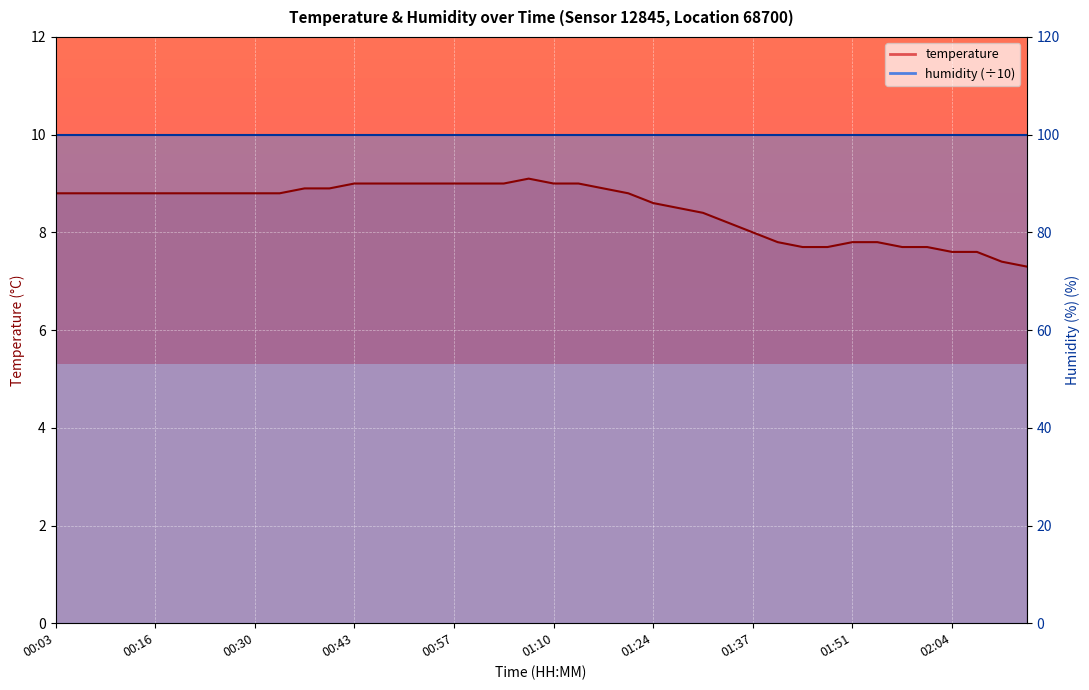

What is the average value?

8.5